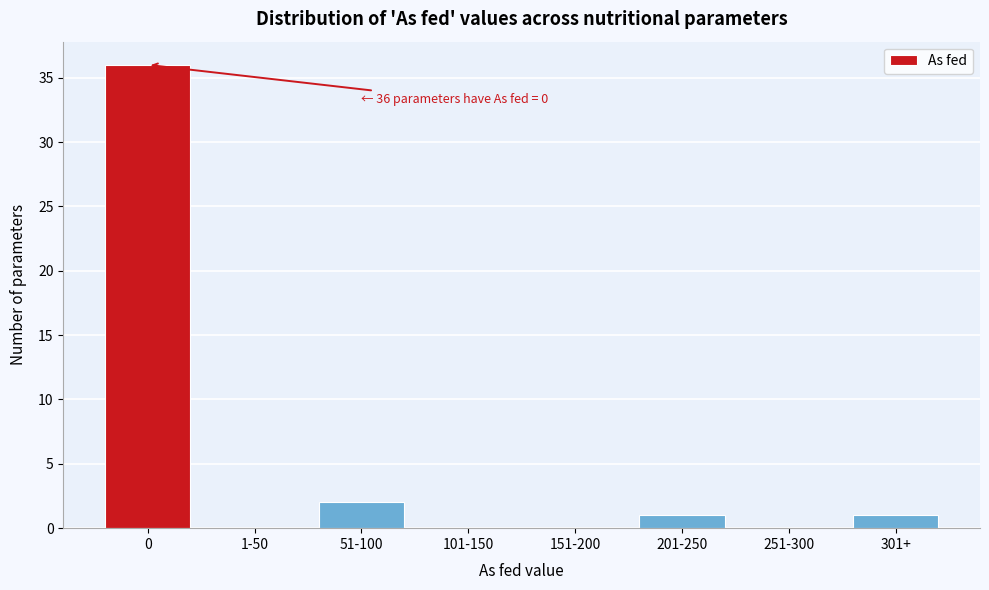

Reading right to left, extract all data points from this chart.

301+=1	251-300=0	201-250=1	151-200=0	101-150=0	51-100=2	1-50=0	0=36